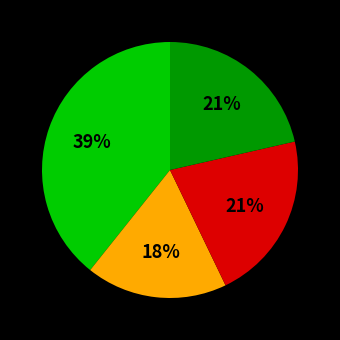

To the nearest percent, what is the average slice percentage?

25%